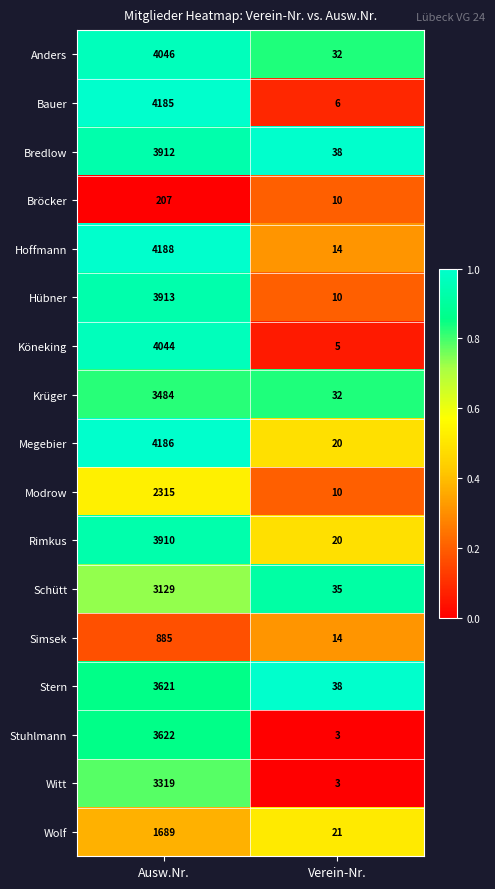

What is the difference between the Hübner values at Verein-Nr. and Ausw.Nr.?

3903